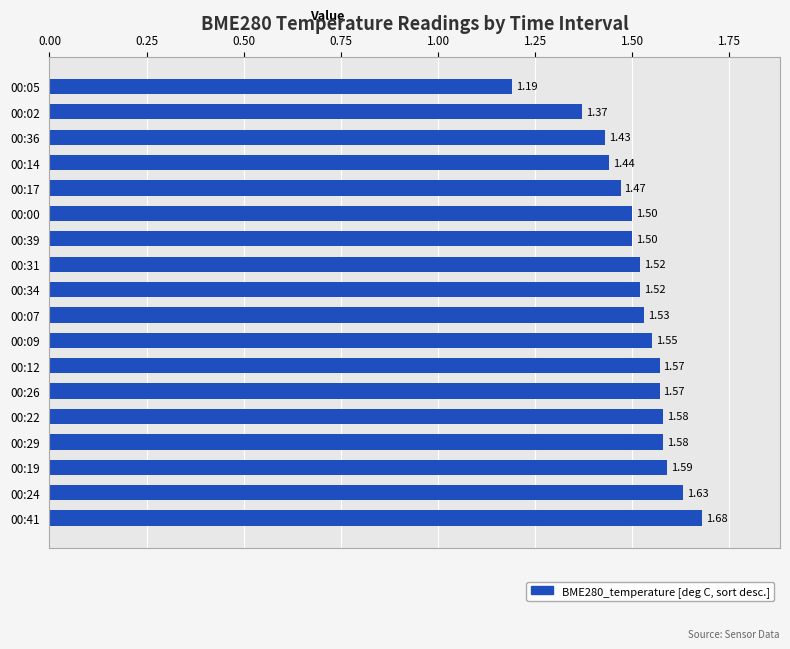

What is the sum of all values?

27.2